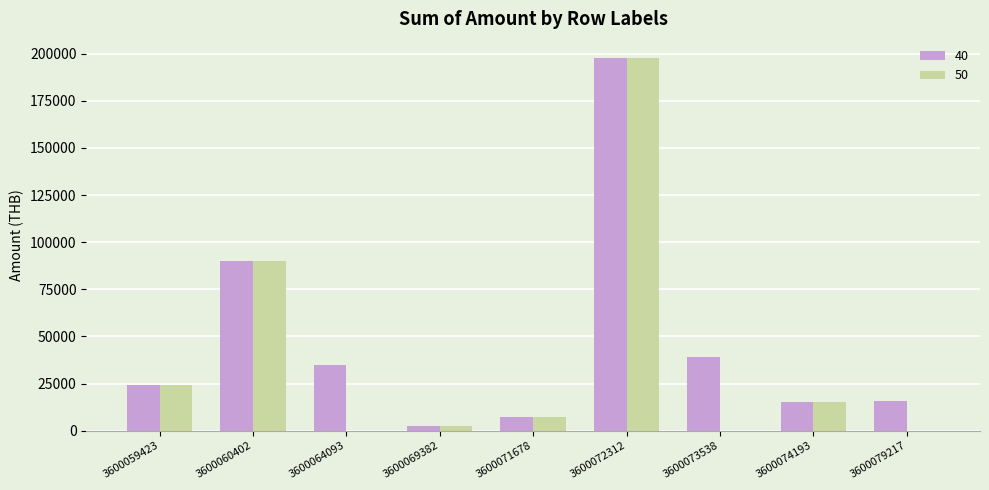

How many groups of bars are there?

9